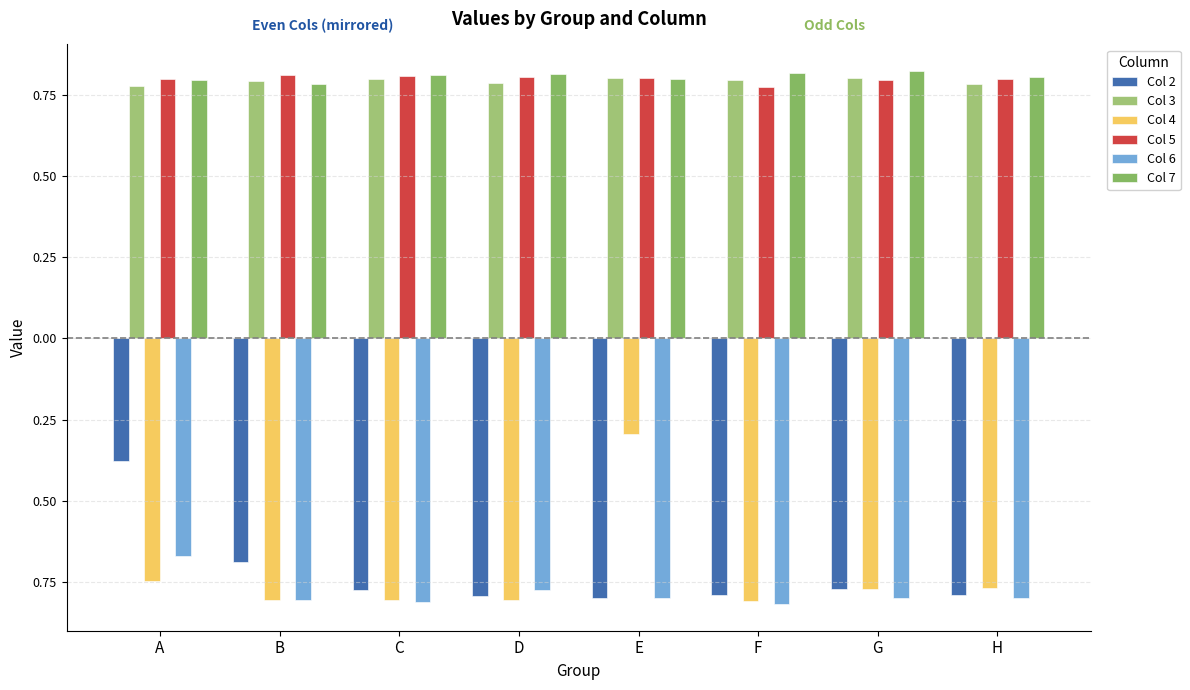

What is the total value across all series at G?

0.1